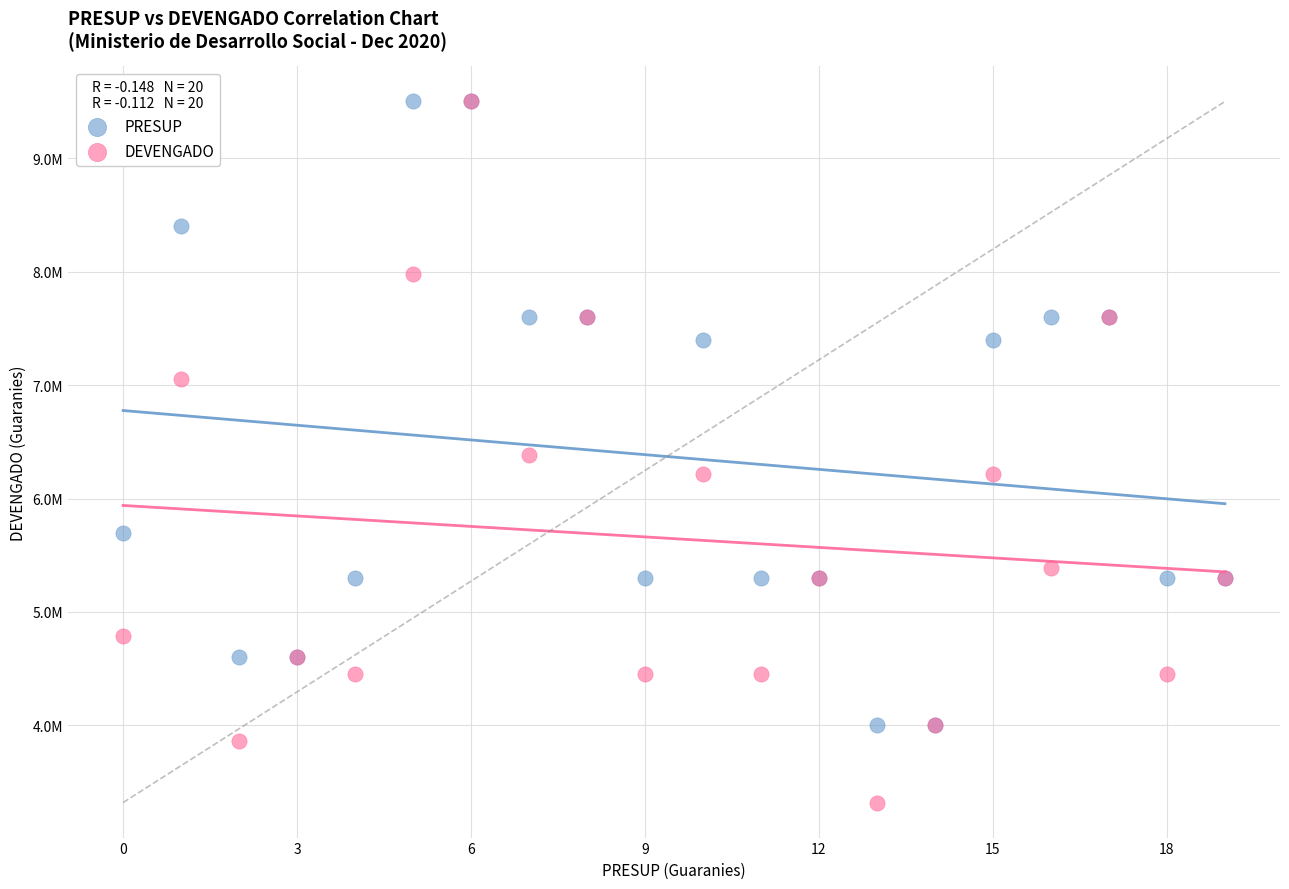

Which series contains the lowest Y value?

DEVENGADO